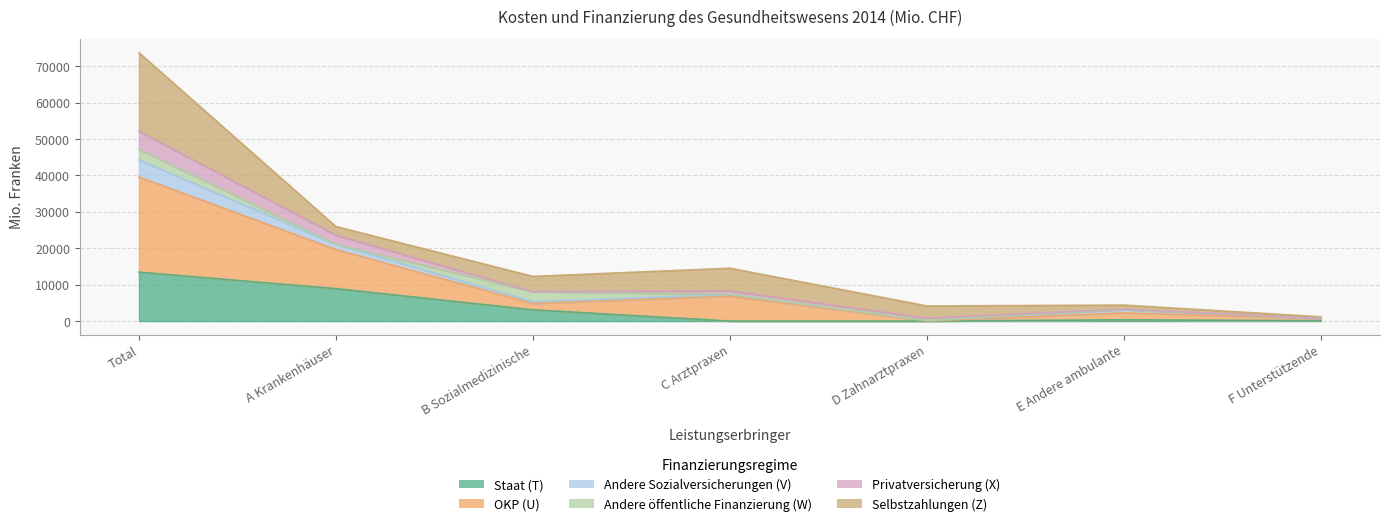

The OKP (U) series shows 707.1 at F Unterstützende. True or false?

True